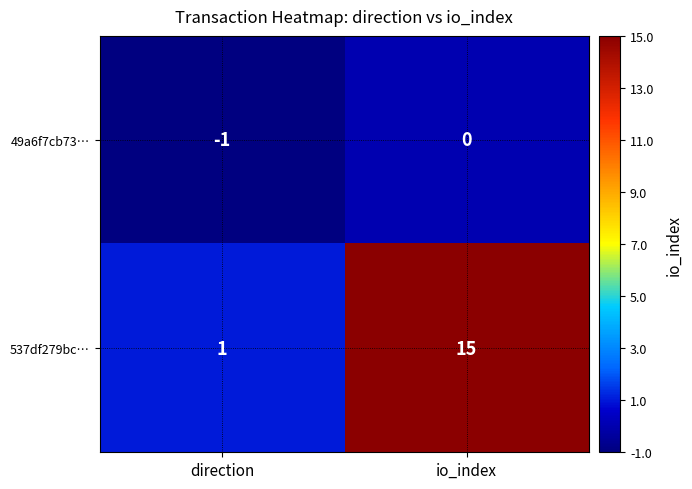

At which category is the sum across all series the highest?

io_index